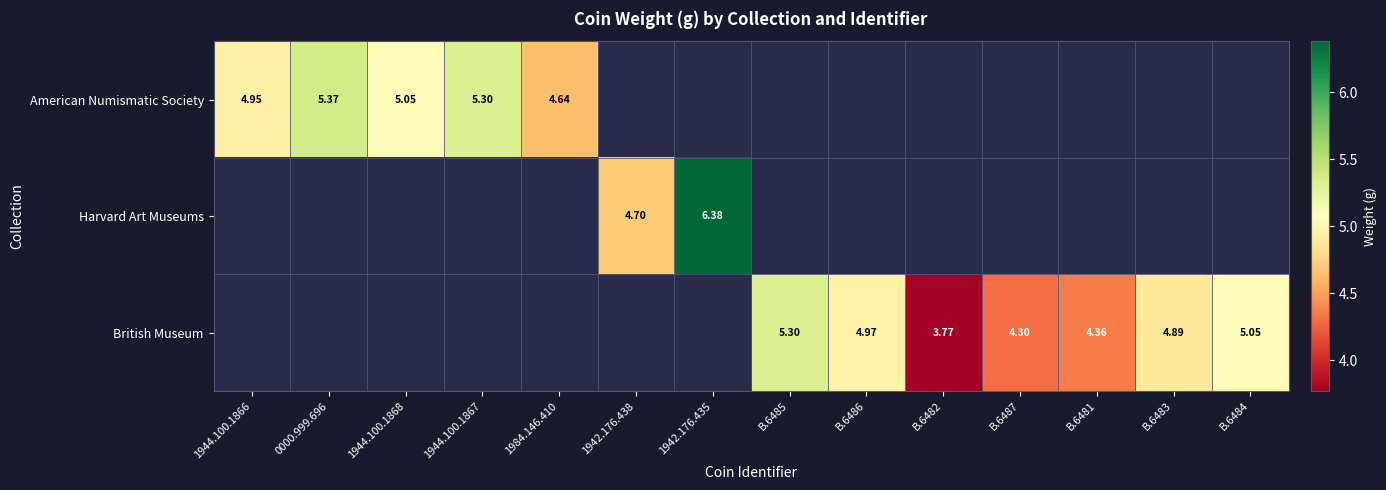

Is the value of Harvard Art Museums at 1942.176.438 greater than the value of British Museum at B.6487?

Yes